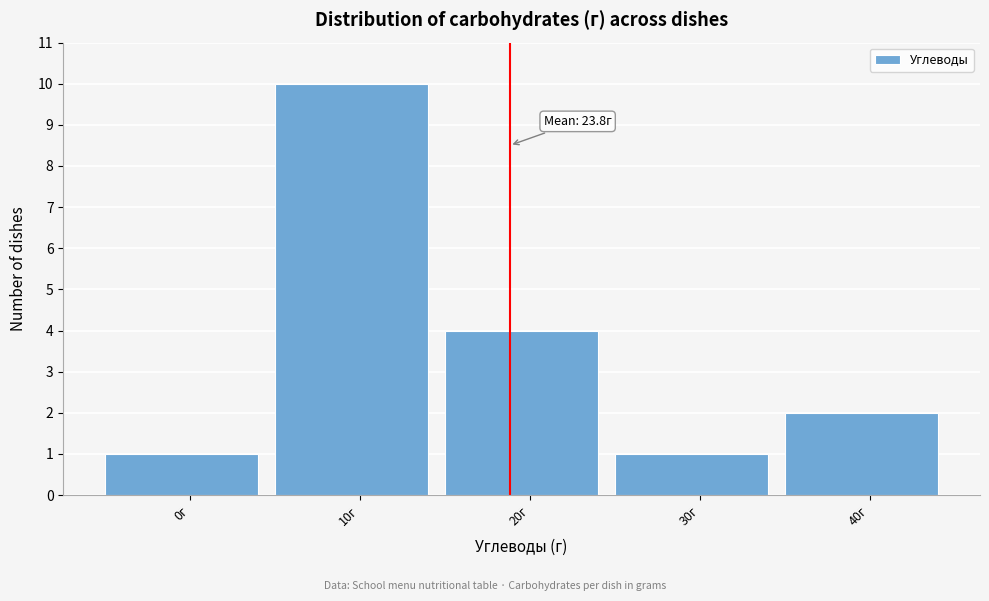

Reading right to left, transcribe all the data shown in this chart.

2	1	4	10	1